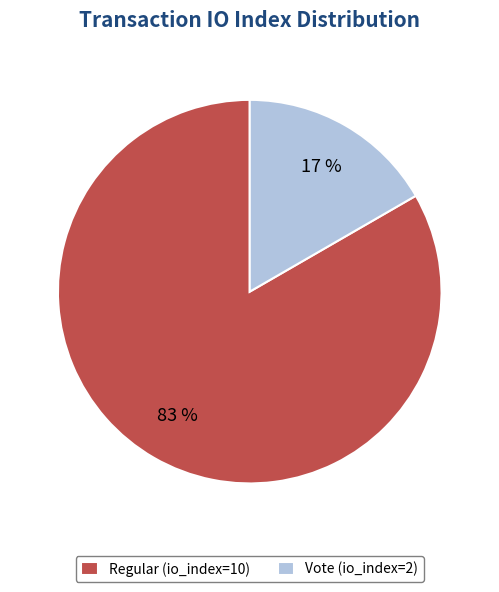

To the nearest percent, what is the combined percentage of Regular (io_index=10) and Vote (io_index=2)?

100%